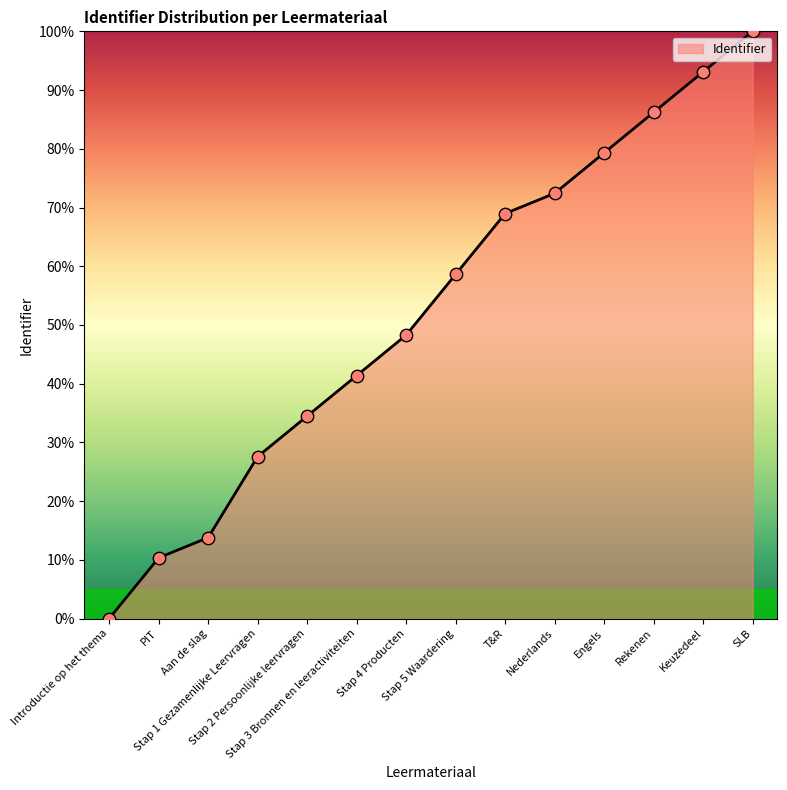

Between Keuzedeel and SLB, which is larger?

SLB